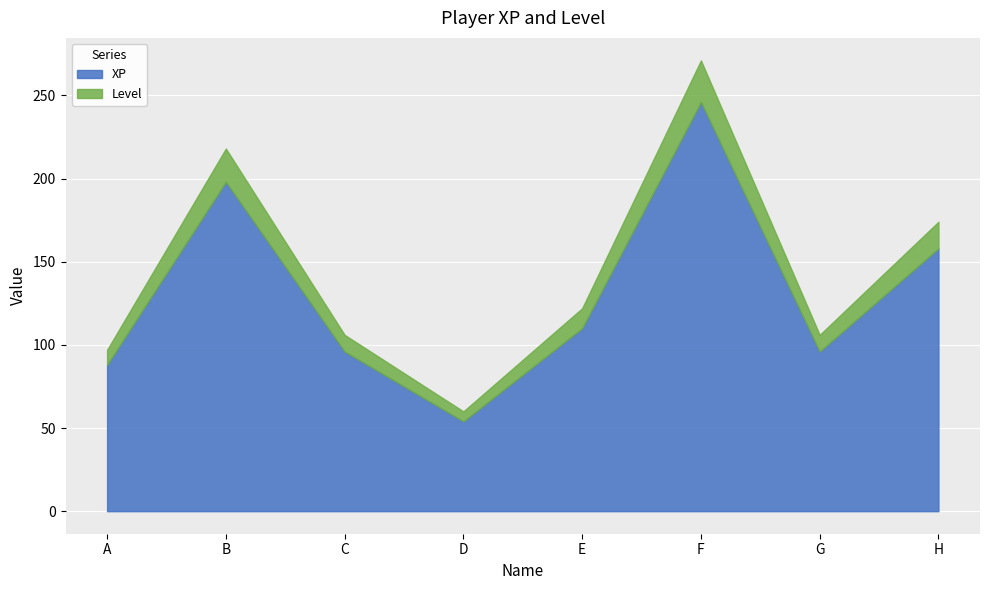

How many series are shown in this chart?

2